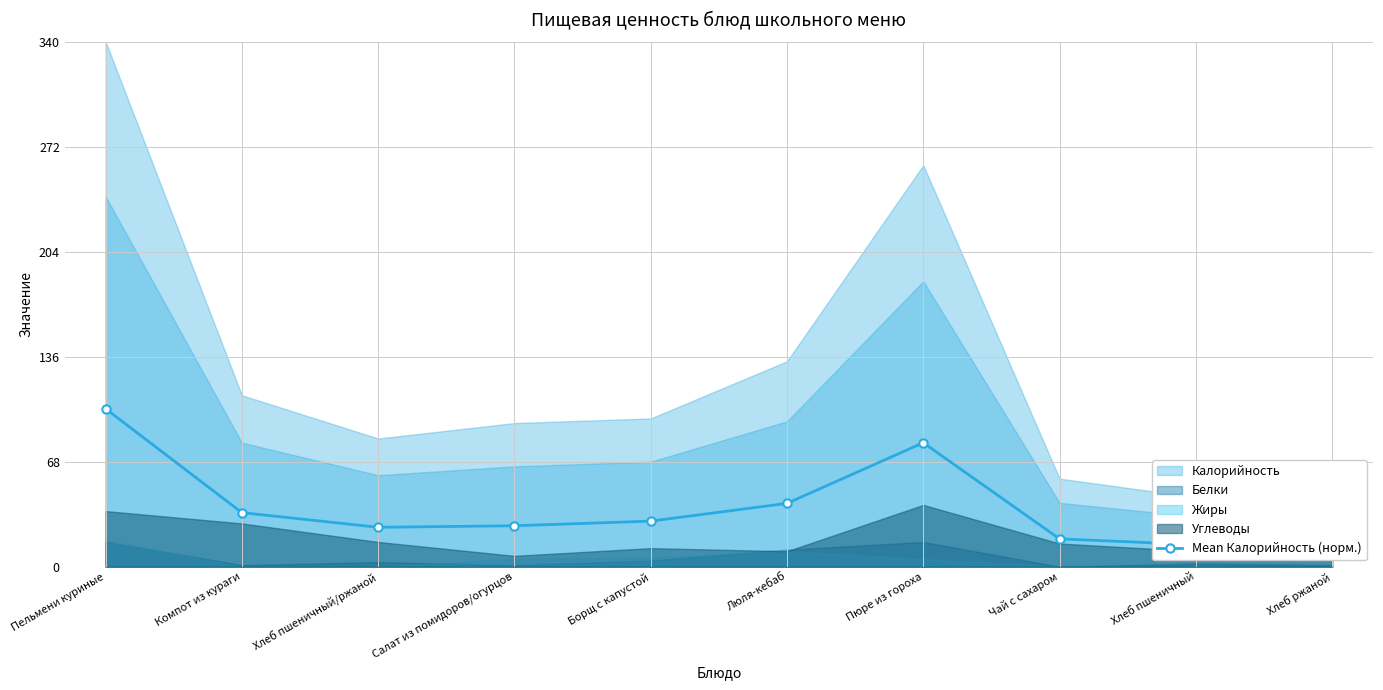

What is the label of the 9th point from the right?

Компот из кураги